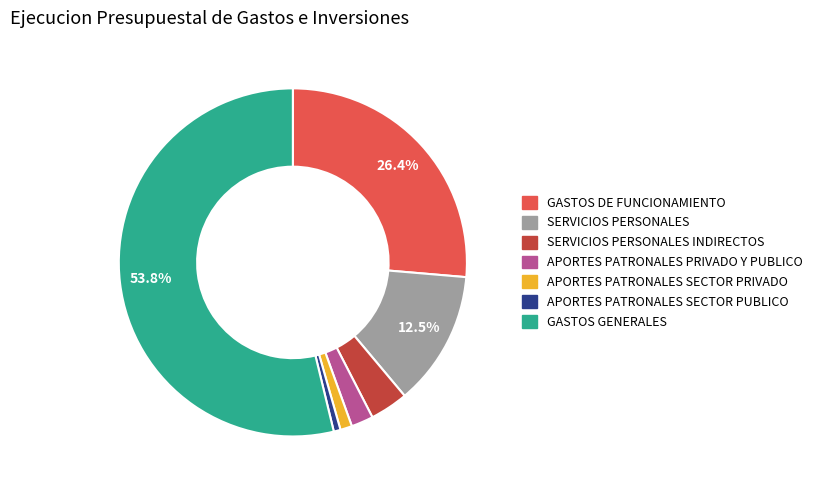

Which slice is the largest?

GASTOS GENERALES